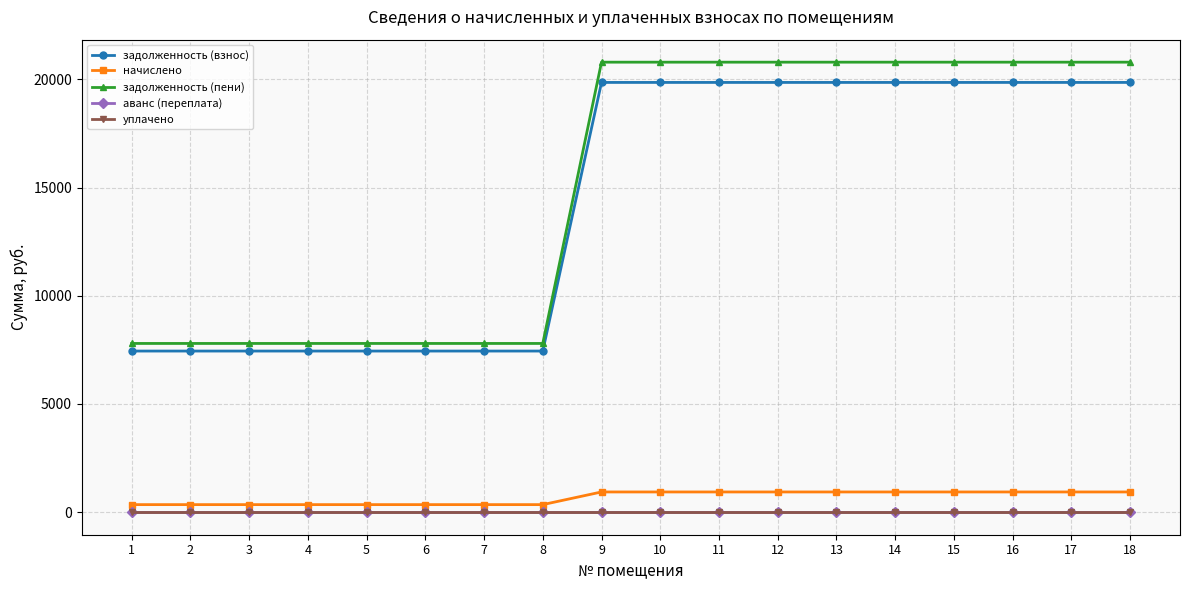

What is the total value across all series at 15?

41585.3